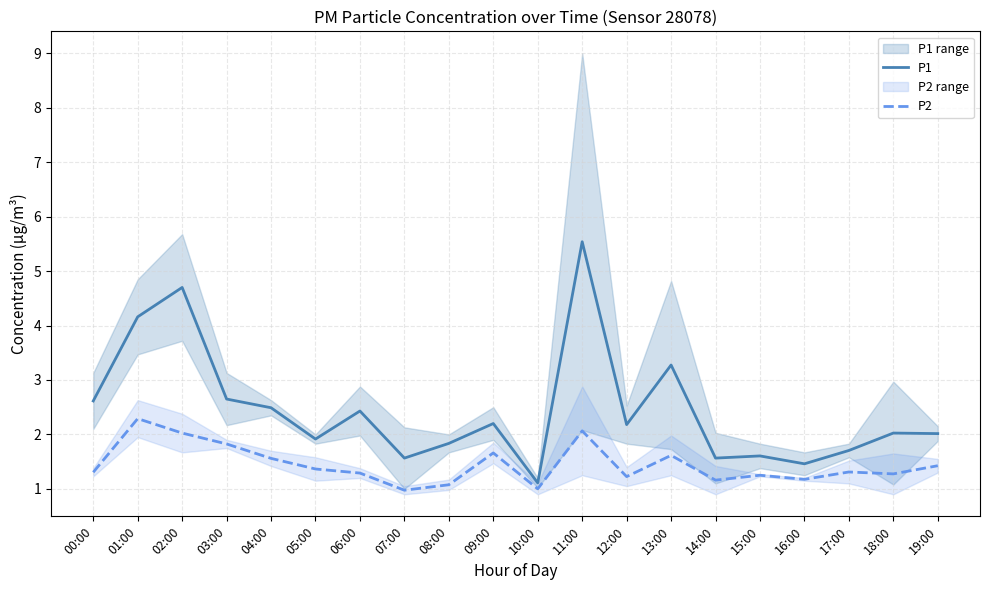

How many values in the P1 series exceed 2?

12